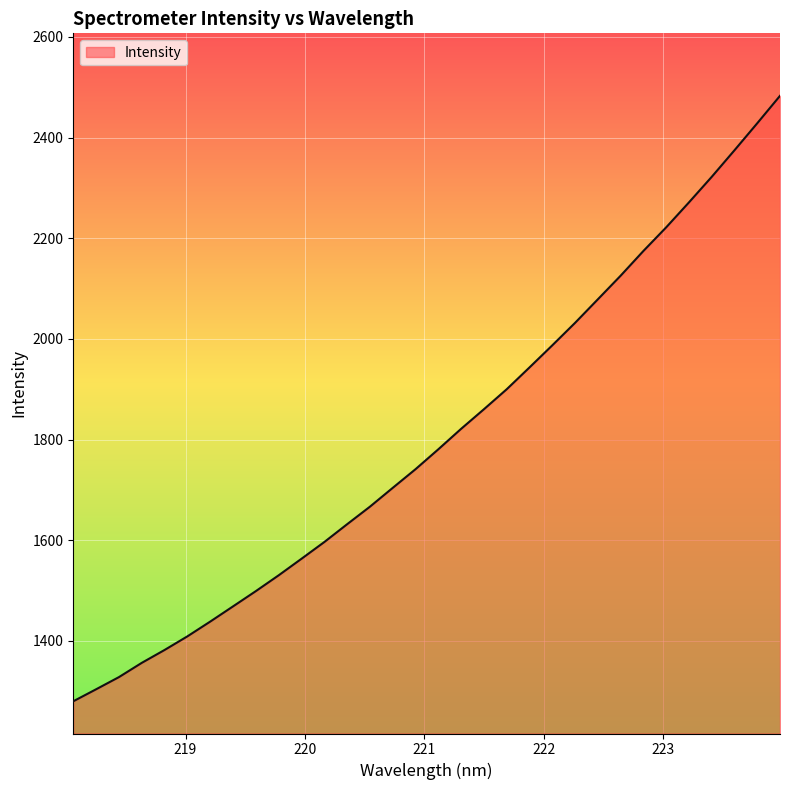

How many distinct data groups are displayed?

1